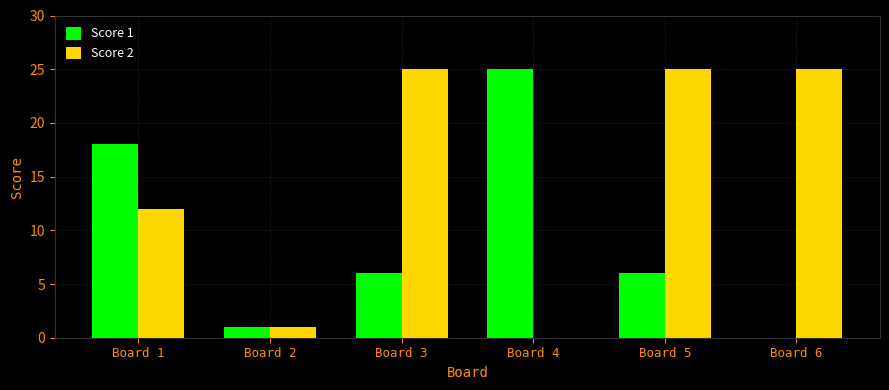

Between Board 3 and Board 4, which series saw the biggest shift?

Score 2